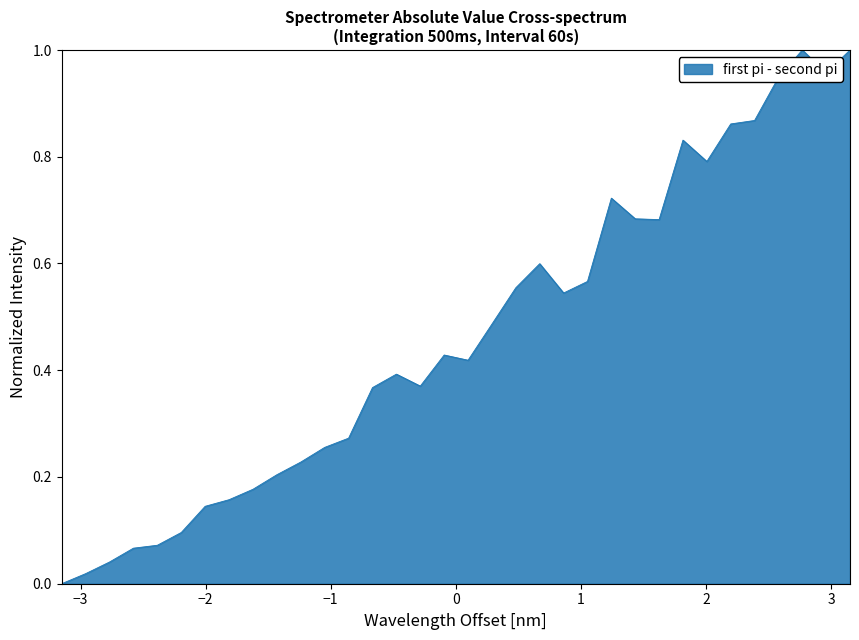

Does the chart have visible grid lines?

No